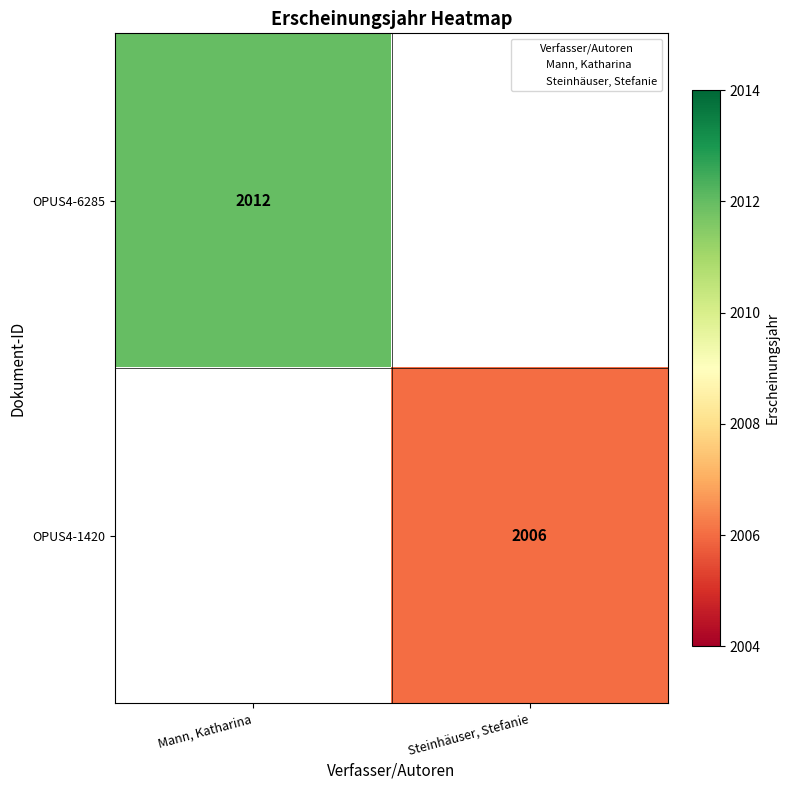

Which label corresponds to the largest value in the chart?

Mann, Katharina